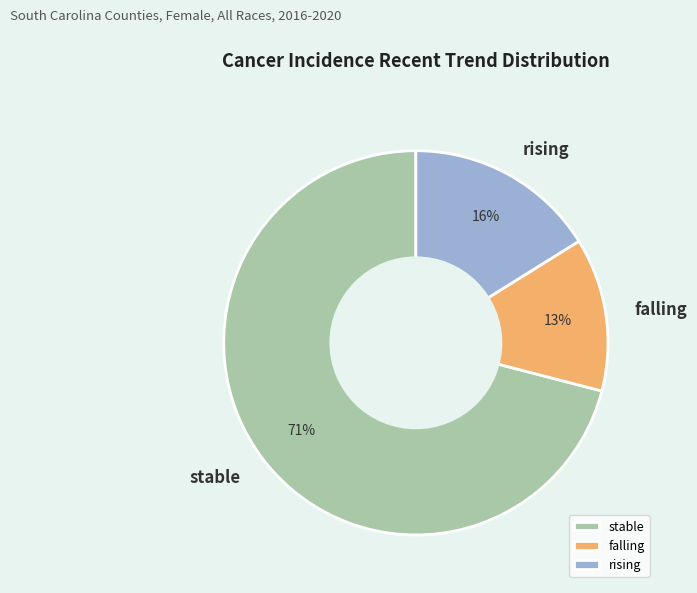

To the nearest percent, what is the combined percentage of rising and stable?

87%